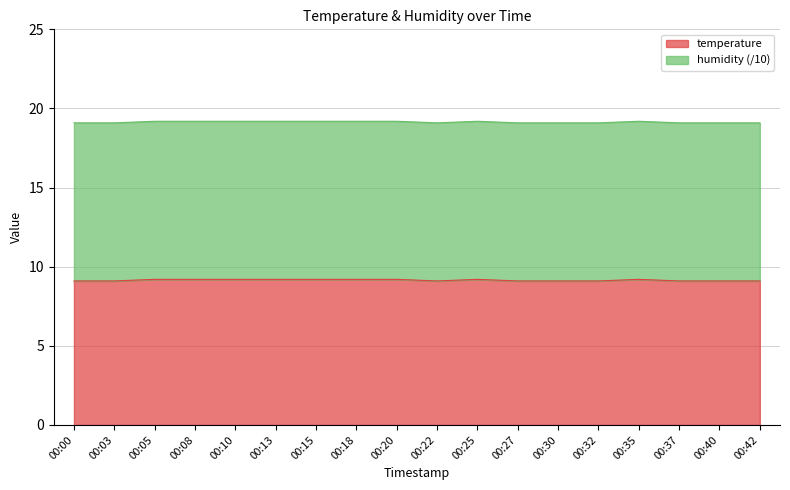

Is it true that the value at 00:42 is 9.1?

True